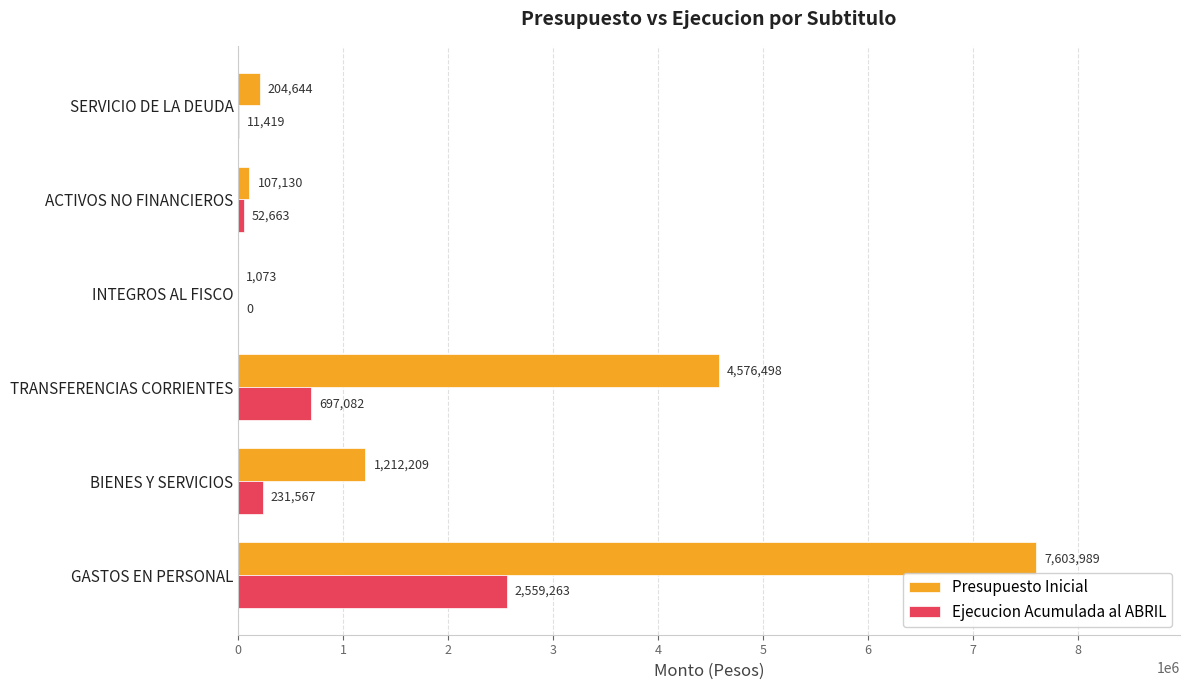

What is the maximum value for Ejecucion Acumulada al ABRIL?

2559263